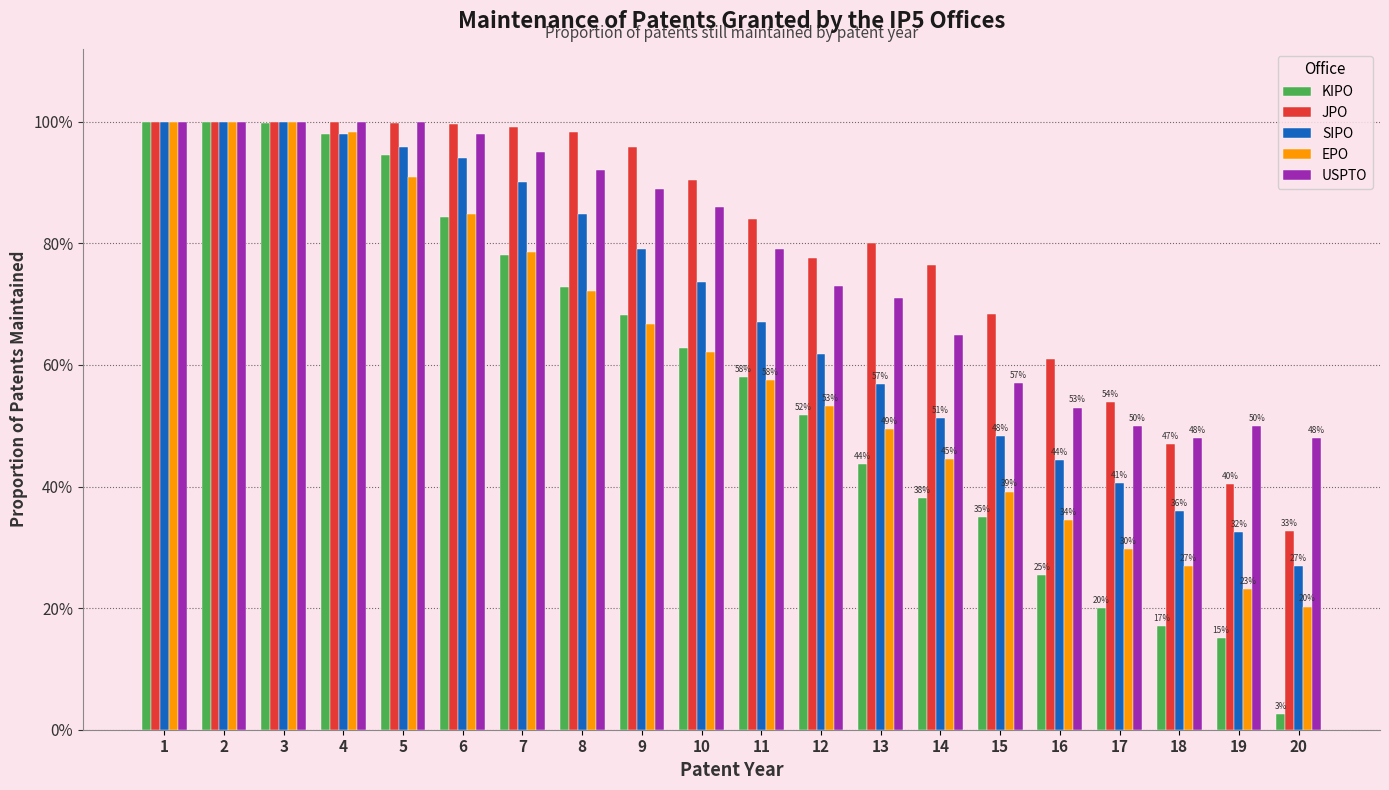

List the labels in order of USPTO value, smallest first.

18, 20, 17, 19, 16, 15, 14, 13, 12, 11, 10, 9, 8, 7, 6, 1, 2, 3, 4, 5